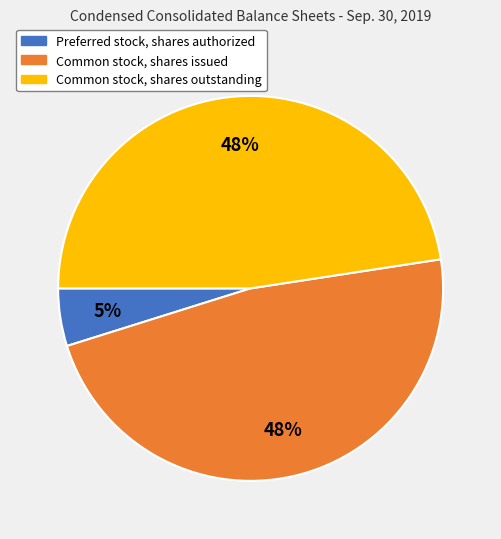

Which slice is the smallest?

Preferred stock, shares authorized